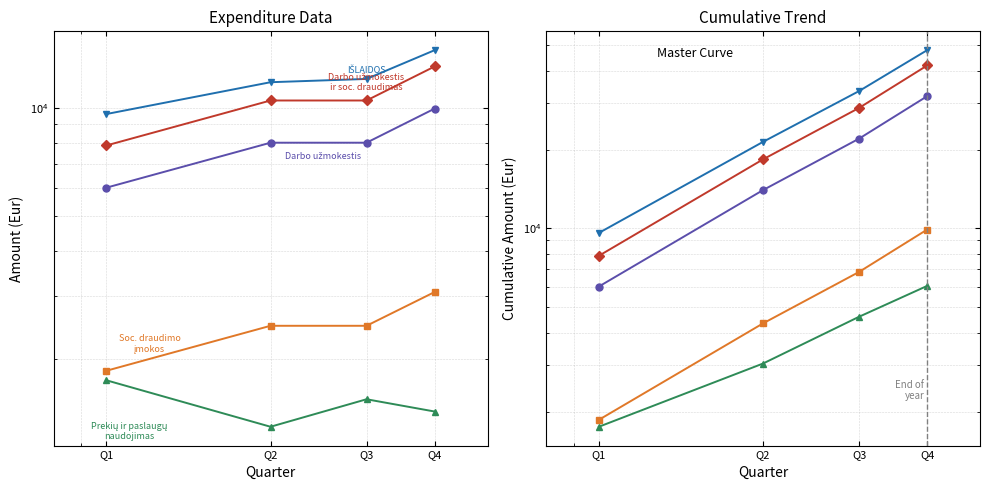

Reading left to right, extract all data points from this chart.

Darbo užmokestis: Q1=6000.0	Q2=14000.0	Q3=22000.0	Q4=31950.0
Socialinio draudimo įmokos: Q1=1860.0	Q2=4340.0	Q3=6820.0	Q4=9898.1
Prekių ir paslaugų naudojimas: Q1=1750.0	Q2=3050.0	Q3=4600.0	Q4=6033.0
Darbo užmokestis ir socialinis draudimas: Q1=7860.0	Q2=18340.0	Q3=28820.0	Q4=41848.1
IŠLAIDOS: Q1=9610.0	Q2=21390.0	Q3=33420.0	Q4=47881.1